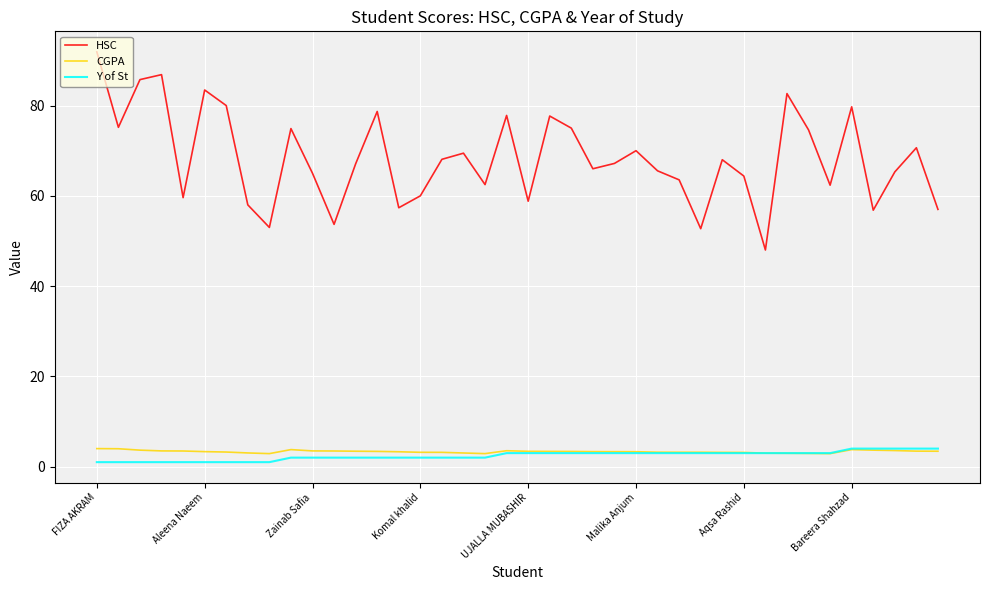

Which series has the largest total across all categories?

HSC